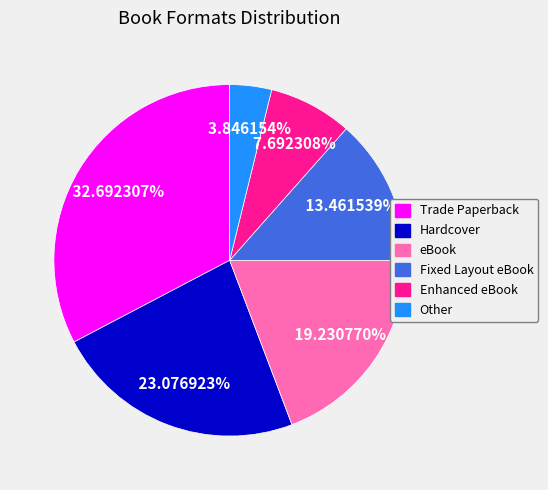

Which slice is the largest?

Trade Paperback